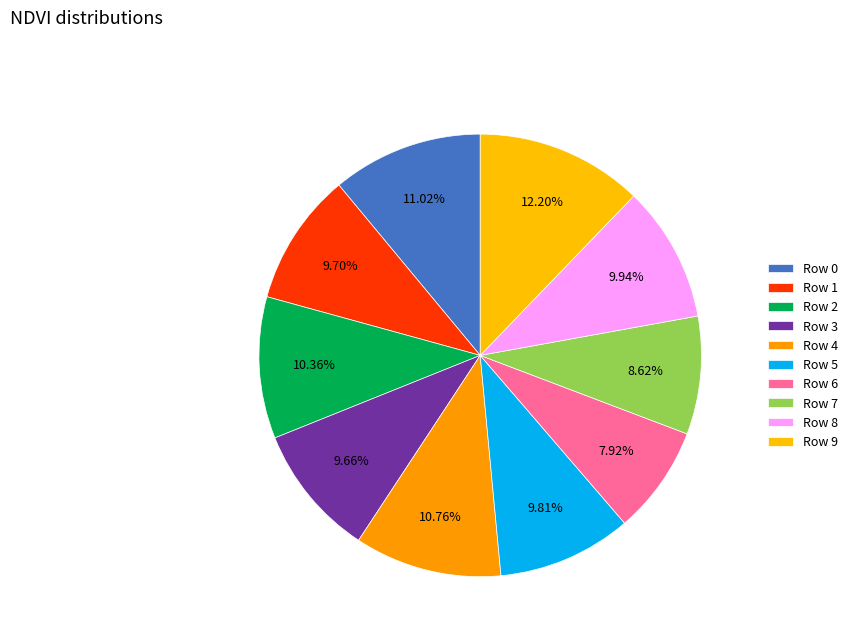

To the nearest percent, what is the difference between the largest and smallest slice percentages?

4%